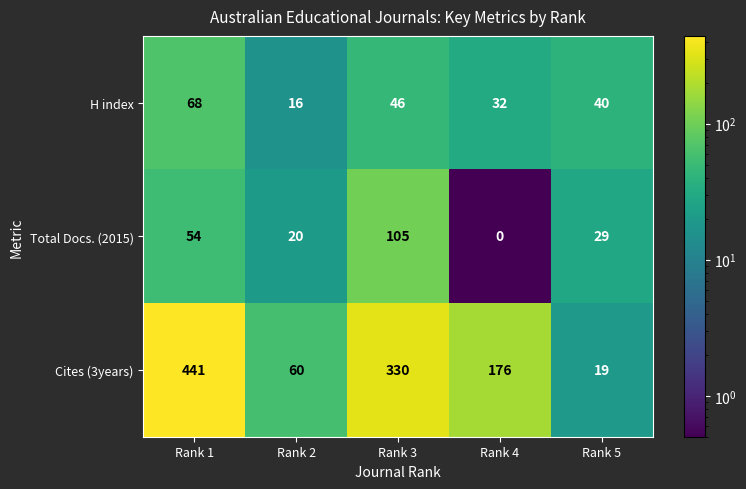

How many values in the Cites (3years) series are below 176?

2